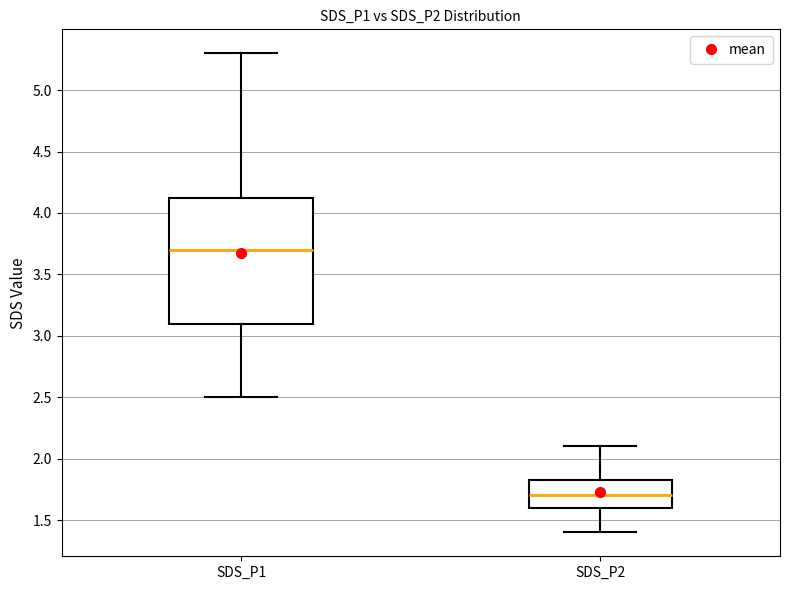

Where does the upper whisker of the box for SDS_P1 end on the y-axis? The values are not printed on the chart, so give them approximately, as read against the axis.

5.30